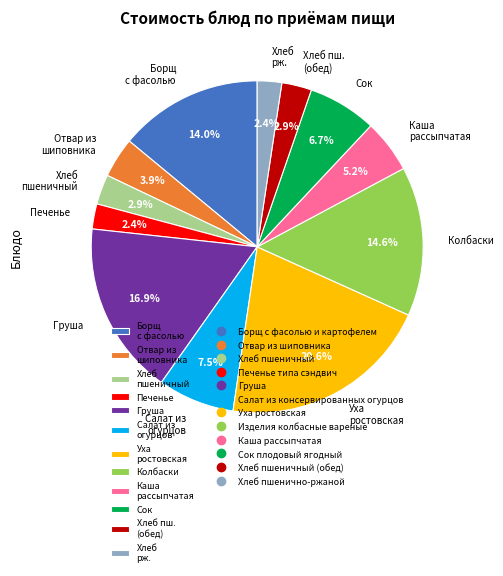

Does Отвар из шиповника account for over 50% of the chart?

No